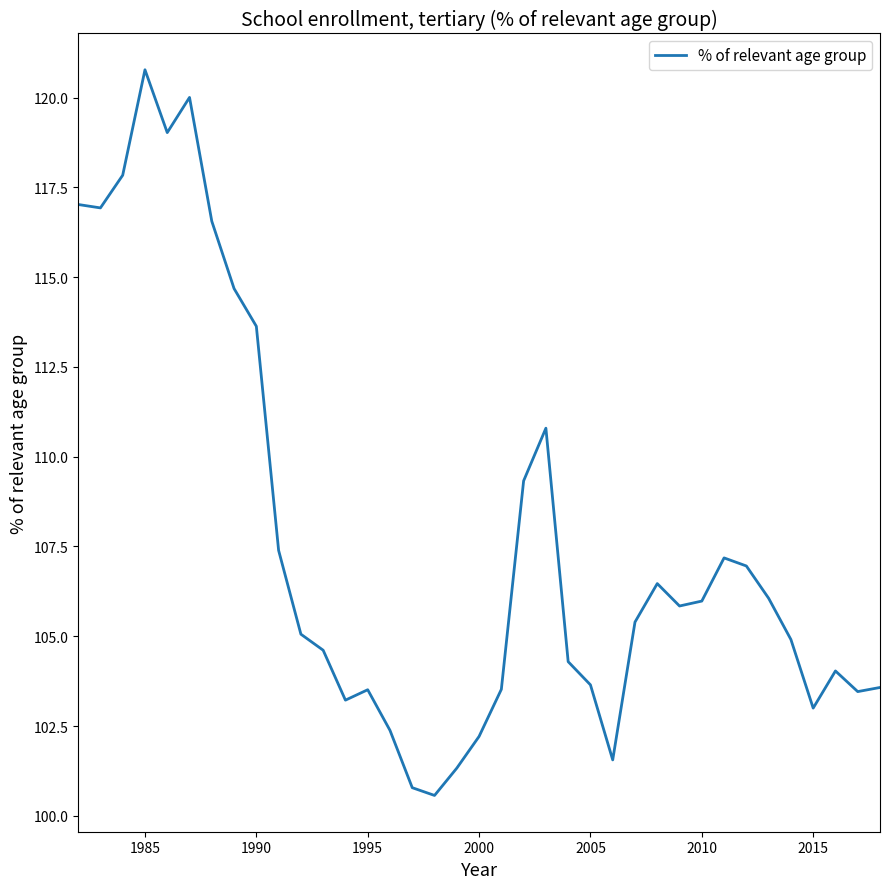

What is the difference between the second highest and second lowest values?

19.2